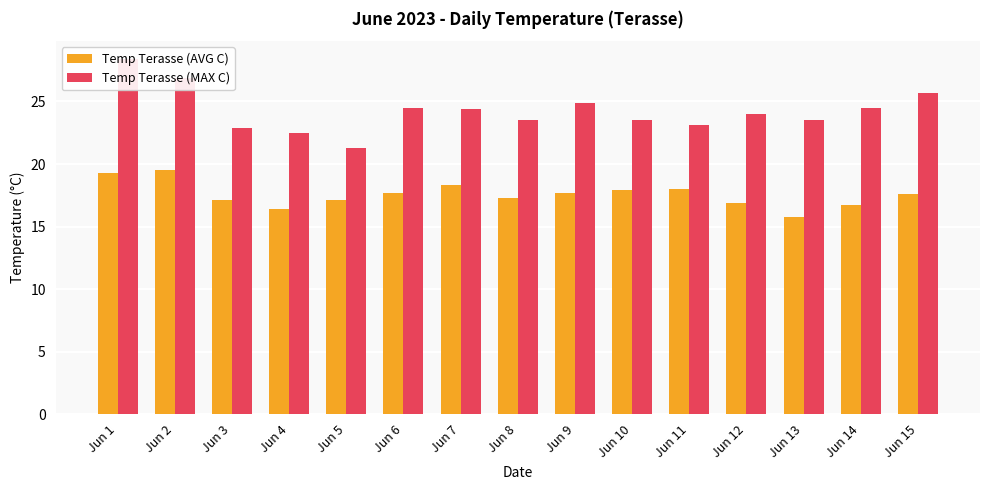

What is the total value across all series at Jun 14?

41.2